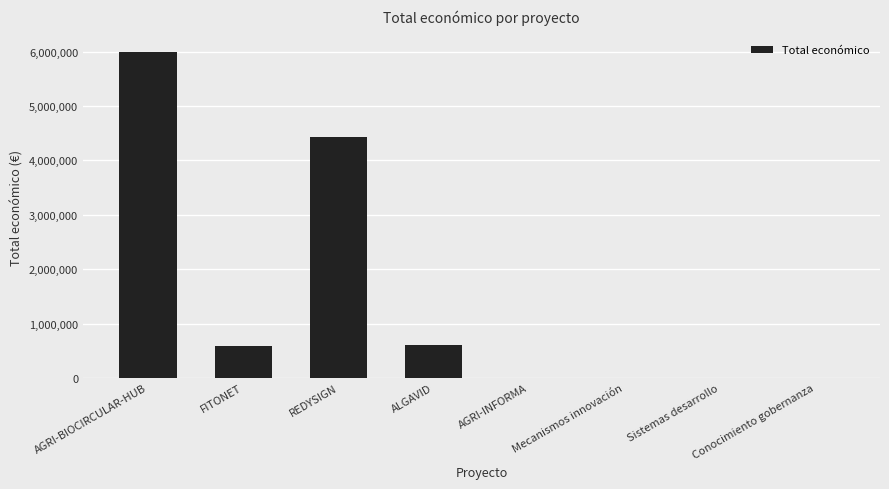

True or false: the data shows 1428982 at REDYSIGN.

False